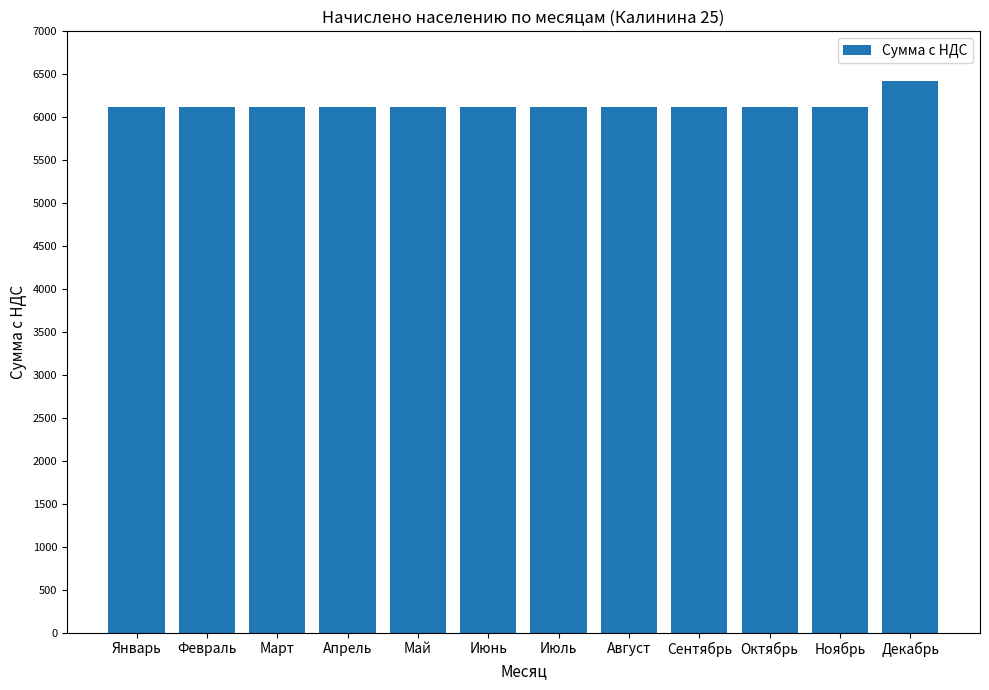

What is the minimum value shown in the chart?

6123.1